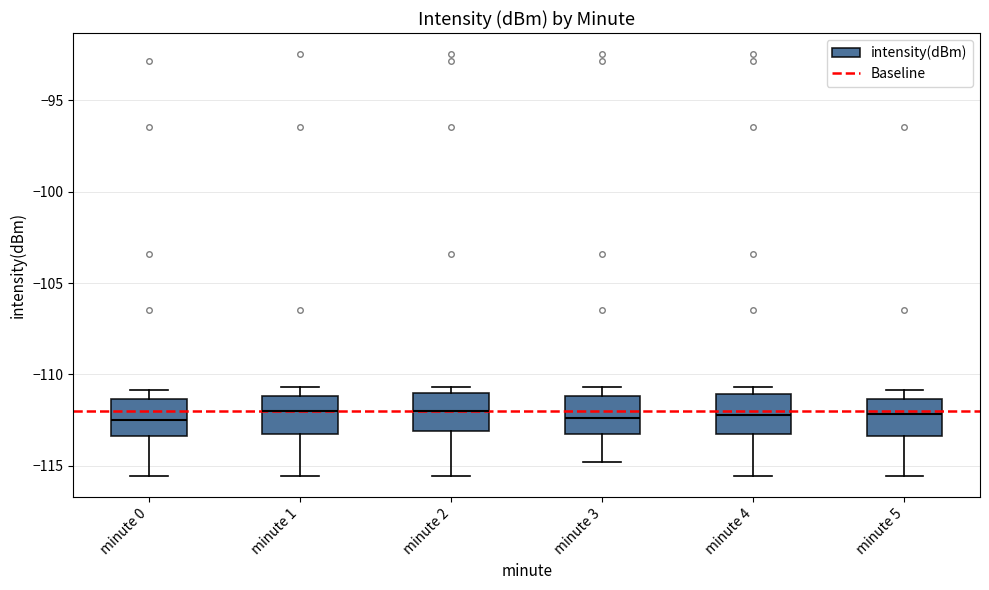

Reading left to right, read every box against the y-axis: the position of its median line, the range the box covers, and the ends of its whiskers. The values are not printed on the chart, so give them approximately, as read against the axis.

minute 0: median -112.5, box -113.5 to -111.5, whiskers -115.5 to -111.0
minute 1: median -112.0, box -113.0 to -111.0, whiskers -115.5 to -110.5
minute 2: median -112.0, box -113.0 to -111.0, whiskers -115.5 to -110.5
minute 3: median -112.5, box -113.0 to -111.0, whiskers -115.0 to -110.5
minute 4: median -112.0, box -113.5 to -111.0, whiskers -115.5 to -110.5
minute 5: median -112.0, box -113.5 to -111.5, whiskers -115.5 to -111.0